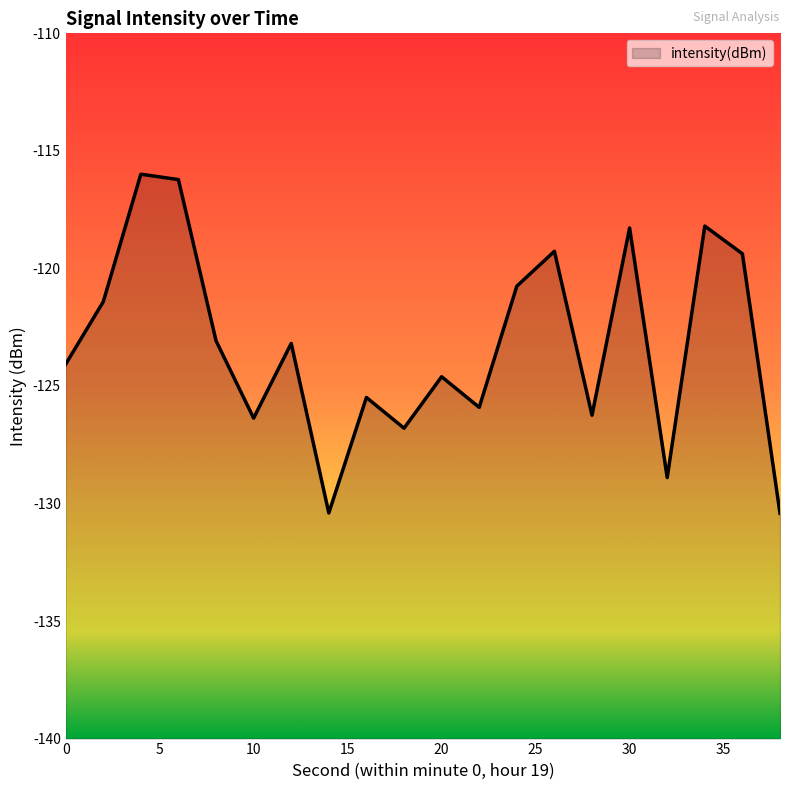

Where is the data nearest to the value -123?

8